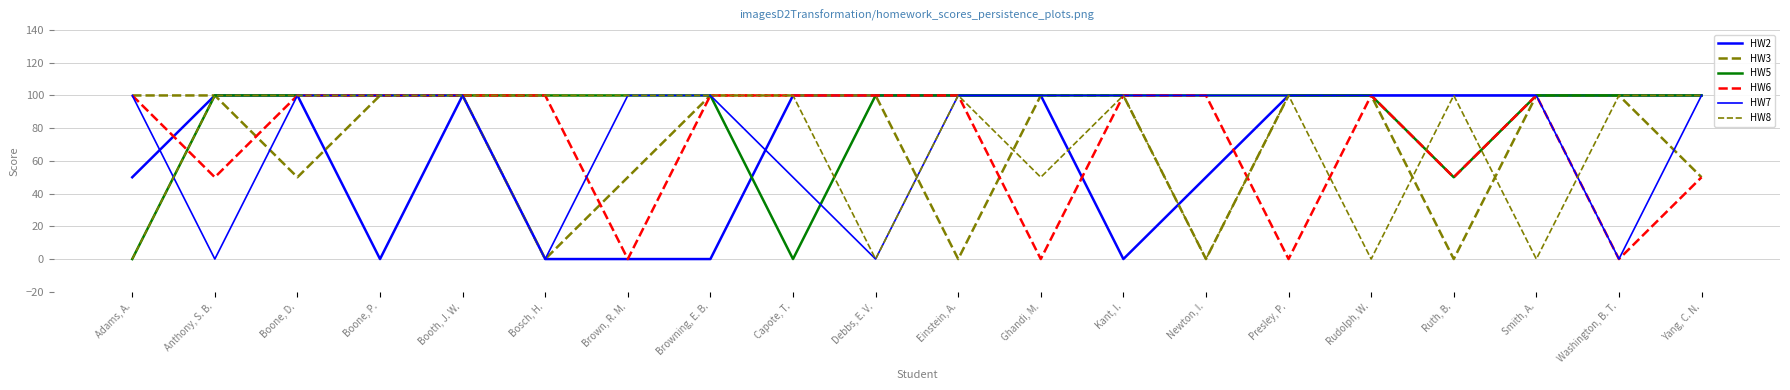

Reading left to right, what are all the values shown in this chart?

HW2: 50	100	100	0	100	0	0	0	100	100	100	100	0	50	100	100	100	100	100	100
HW3: 100	100	50	100	100	0	50	100	100	100	0	100	100	0	100	100	0	100	100	50
HW5: 0	100	100	100	100	100	100	100	0	100	100	100	100	100	100	100	50	100	100	100
HW6: 100	50	100	100	100	100	0	100	100	100	100	0	100	100	0	100	50	100	0	50
HW7: 100	0	100	100	100	0	100	100	50	0	100	100	100	100	100	100	100	100	0	100
HW8: 0	100	100	100	100	100	100	100	100	0	100	50	100	0	100	0	100	0	100	100